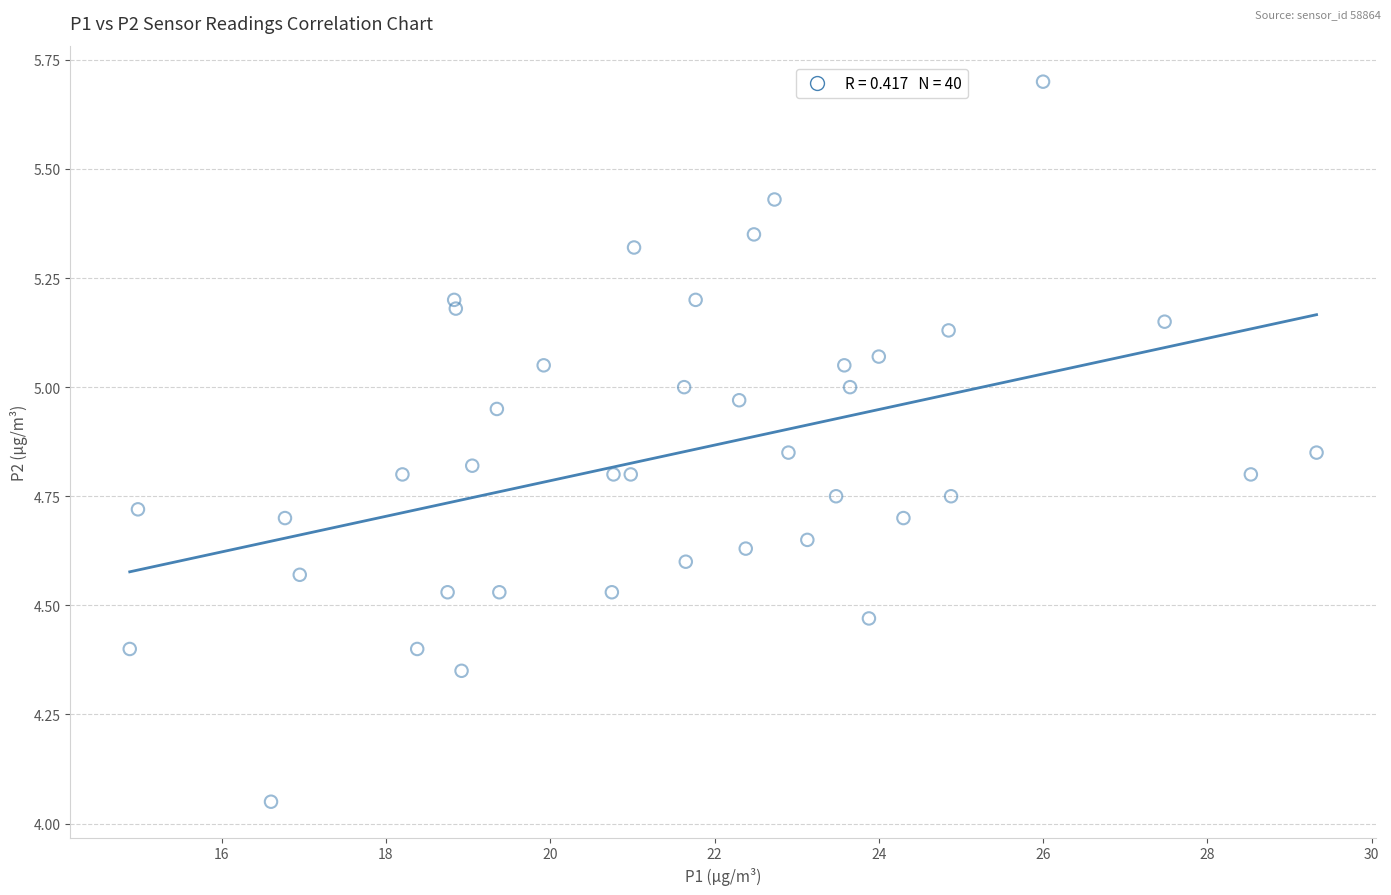

What is the range of X values (max minus min)?

14.4